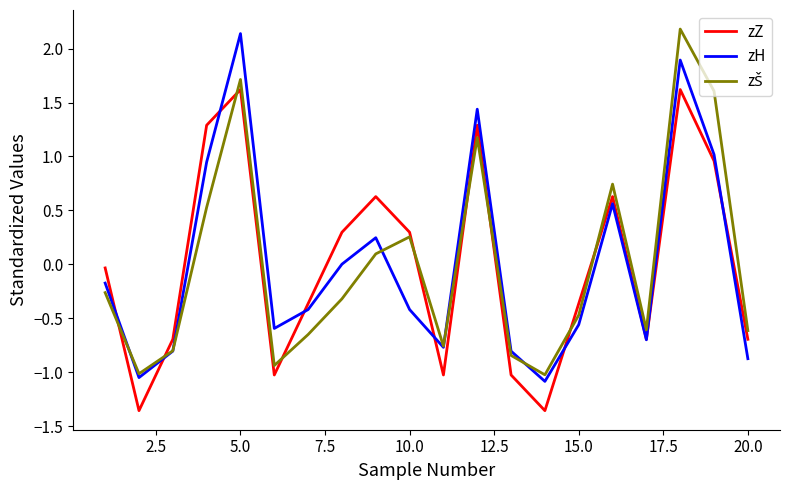

What is the highest value of the zZ series?

1.6